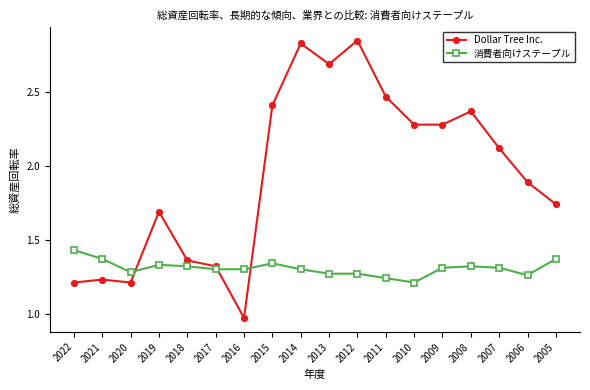

What is the total value across all series at 2008?

3.7